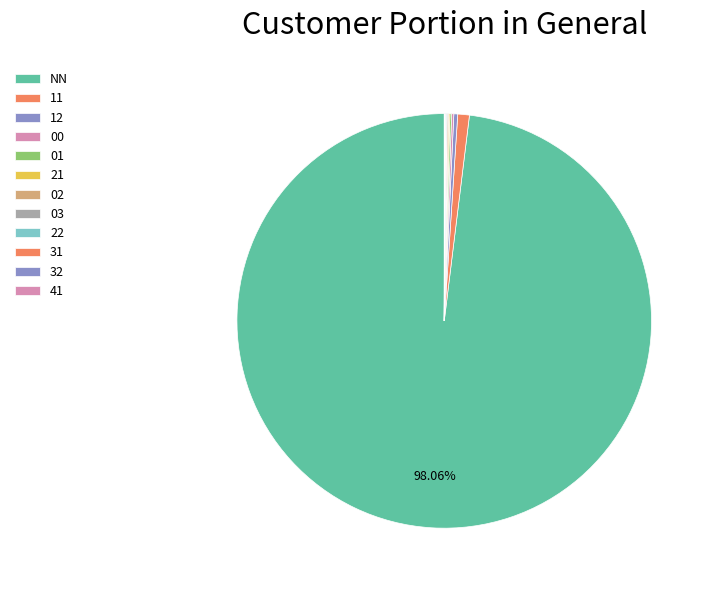

Which slice is the largest?

NN